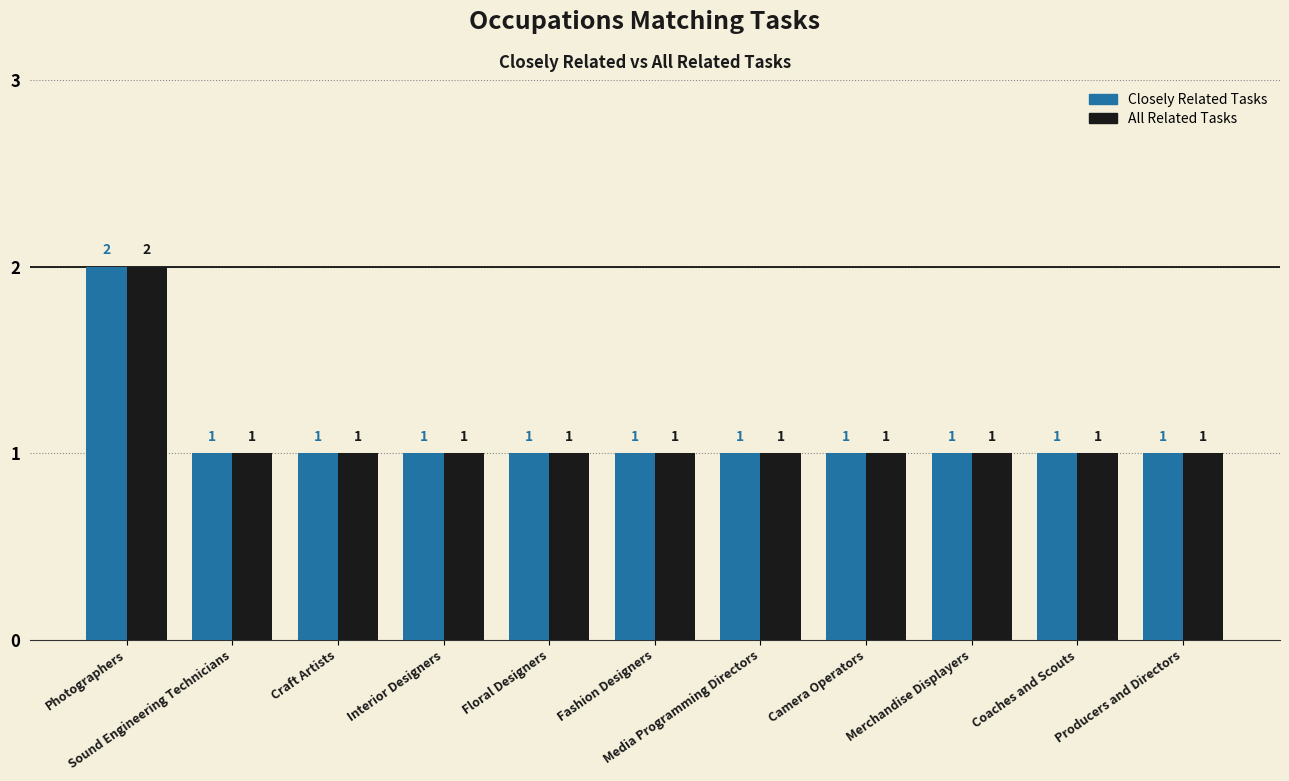

Count the All Related Tasks values in the range 1 to 2.

11